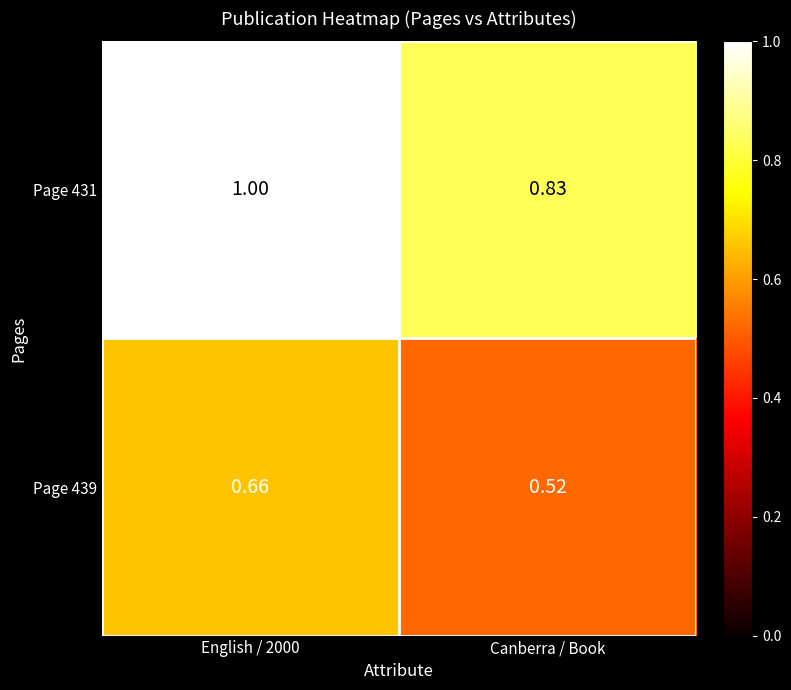

Which label corresponds to the smallest value in the chart?

Canberra / Book